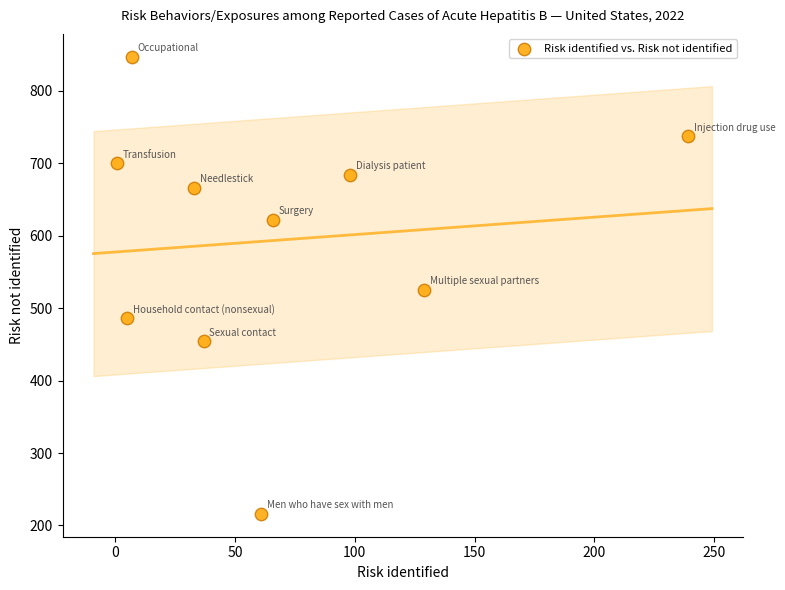

What is the average Y value?

594